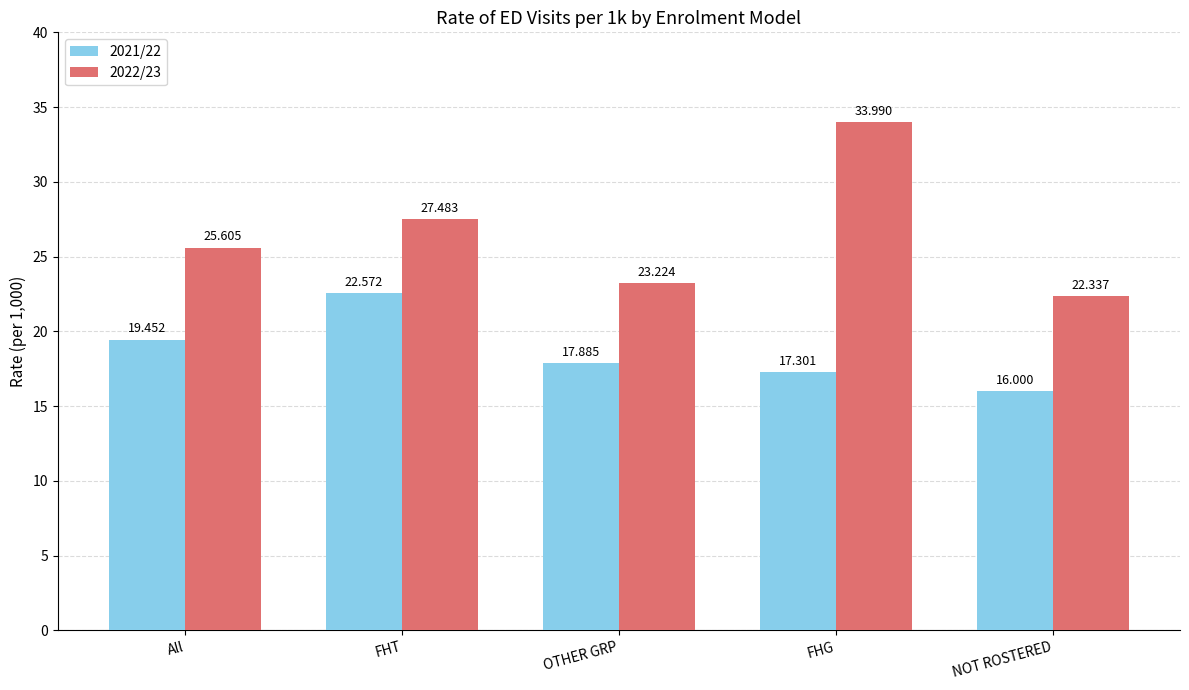

Reading right to left, extract all data points from this chart.

2021/22: NOT ROSTERED=16.0	FHG=17.3	OTHER GRP=17.9	FHT=22.6	All=19.5
2022/23: NOT ROSTERED=22.3	FHG=34.0	OTHER GRP=23.2	FHT=27.5	All=25.6